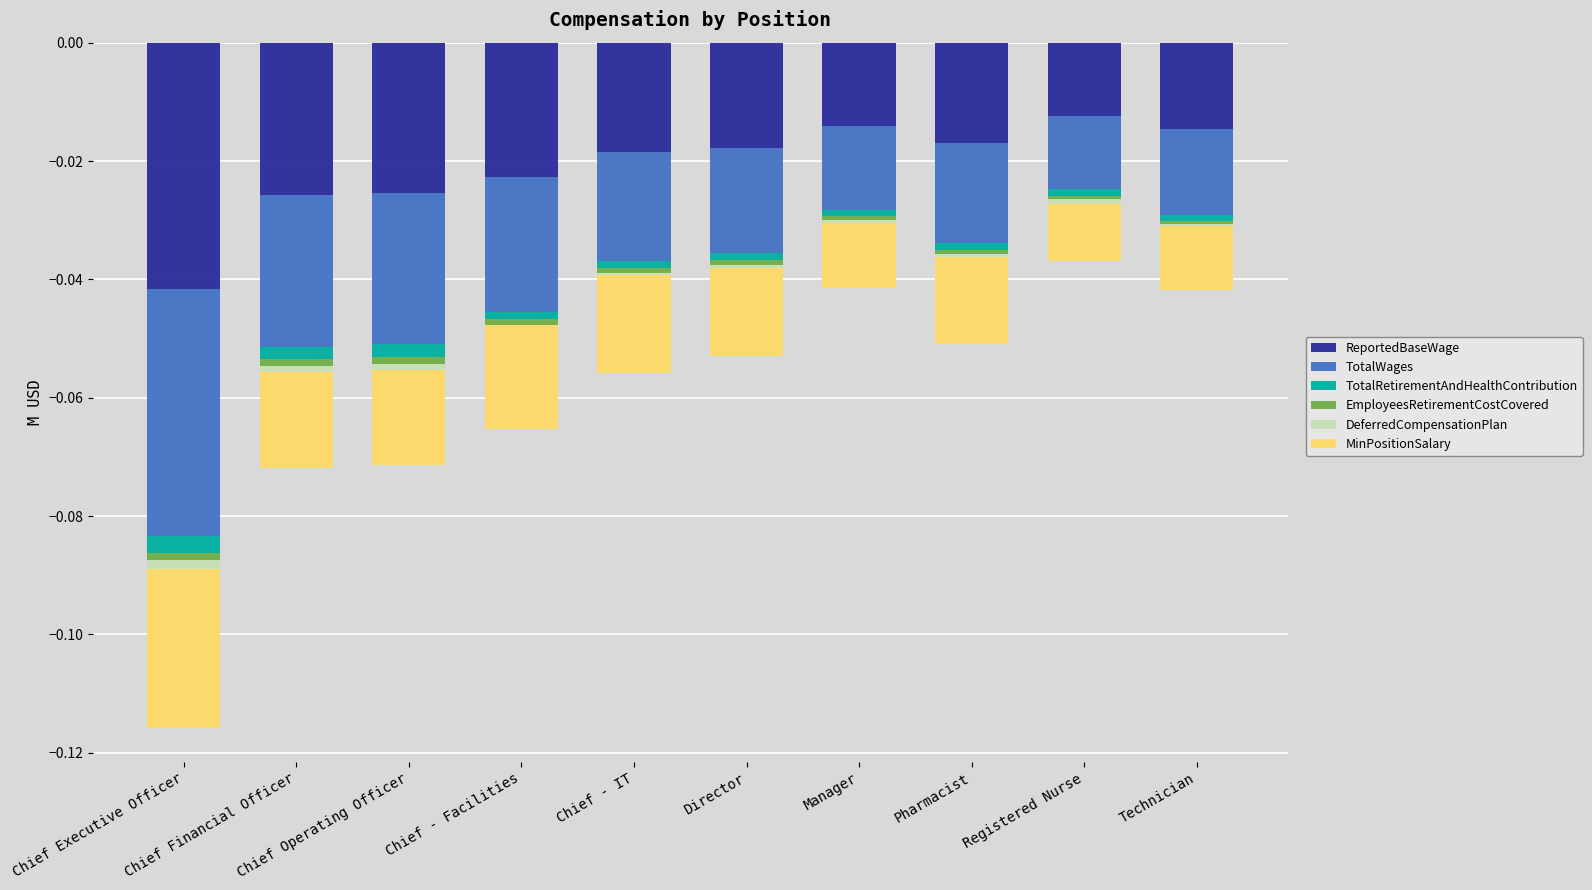

The EmployeesRetirementCostCovered series shows -0.0 at Chief - Facilities. True or false?

False